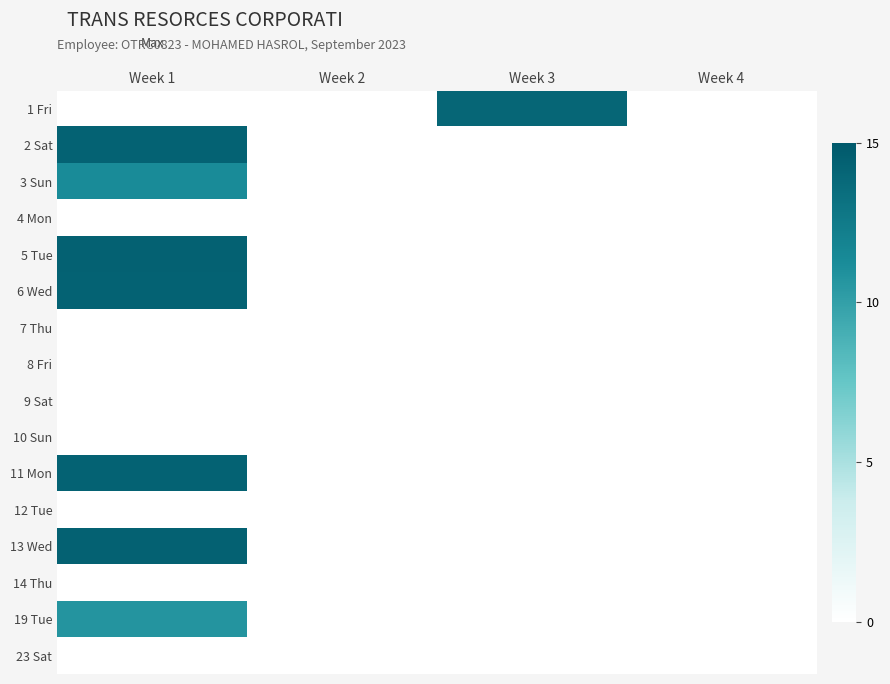

Reading left to right, transcribe all the data shown in this chart.

1 Fri: Week 1=0.0	Week 2=0.0	Week 3=14.0	Week 4=0.0
2 Sat: Week 1=14.3	Week 2=0.0	Week 3=0.0	Week 4=0.0
3 Sun: Week 1=11.3	Week 2=0.0	Week 3=0.0	Week 4=0.0
4 Mon: Week 1=0.0	Week 2=0.0	Week 3=0.0	Week 4=0.0
5 Tue: Week 1=14.4	Week 2=0.0	Week 3=0.0	Week 4=0.0
6 Wed: Week 1=14.3	Week 2=0.0	Week 3=0.0	Week 4=0.0
7 Thu: Week 1=0.0	Week 2=0.0	Week 3=0.0	Week 4=0.0
8 Fri: Week 1=0.0	Week 2=0.0	Week 3=0.0	Week 4=0.0
9 Sat: Week 1=0.0	Week 2=0.0	Week 3=0.0	Week 4=0.0
10 Sun: Week 1=0.0	Week 2=0.0	Week 3=0.0	Week 4=0.0
11 Mon: Week 1=14.3	Week 2=0.0	Week 3=0.0	Week 4=0.0
12 Tue: Week 1=0.0	Week 2=0.0	Week 3=0.0	Week 4=0.0
13 Wed: Week 1=14.4	Week 2=0.0	Week 3=0.0	Week 4=0.0
14 Thu: Week 1=0.0	Week 2=0.0	Week 3=0.0	Week 4=0.0
19 Tue: Week 1=10.7	Week 2=0.0	Week 3=0.0	Week 4=0.0
23 Sat: Week 1=0.0	Week 2=0.0	Week 3=0.0	Week 4=0.0